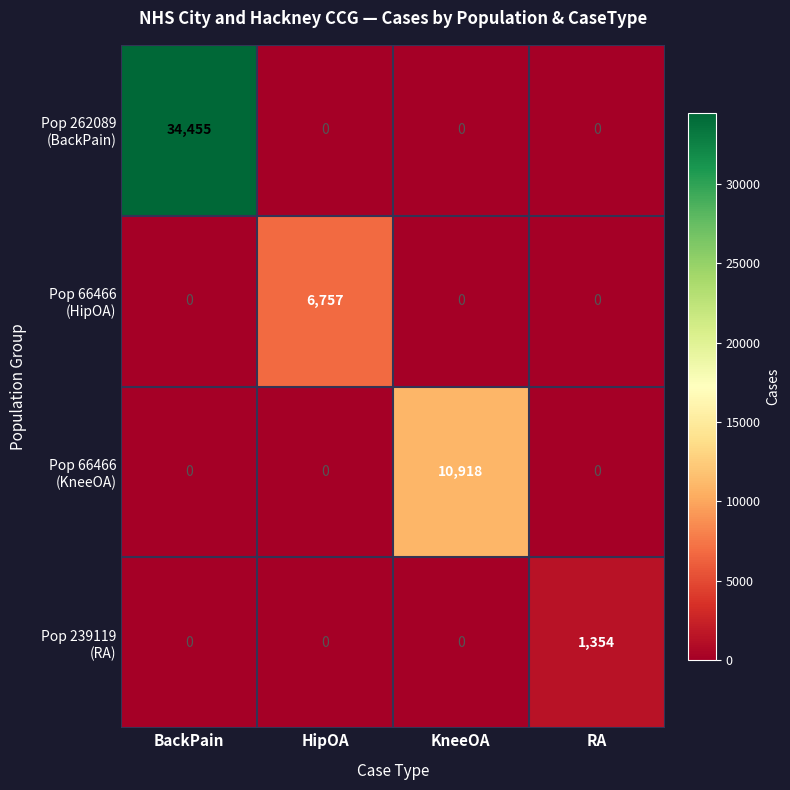

At how many categories does at least one series exceed 4447?

3